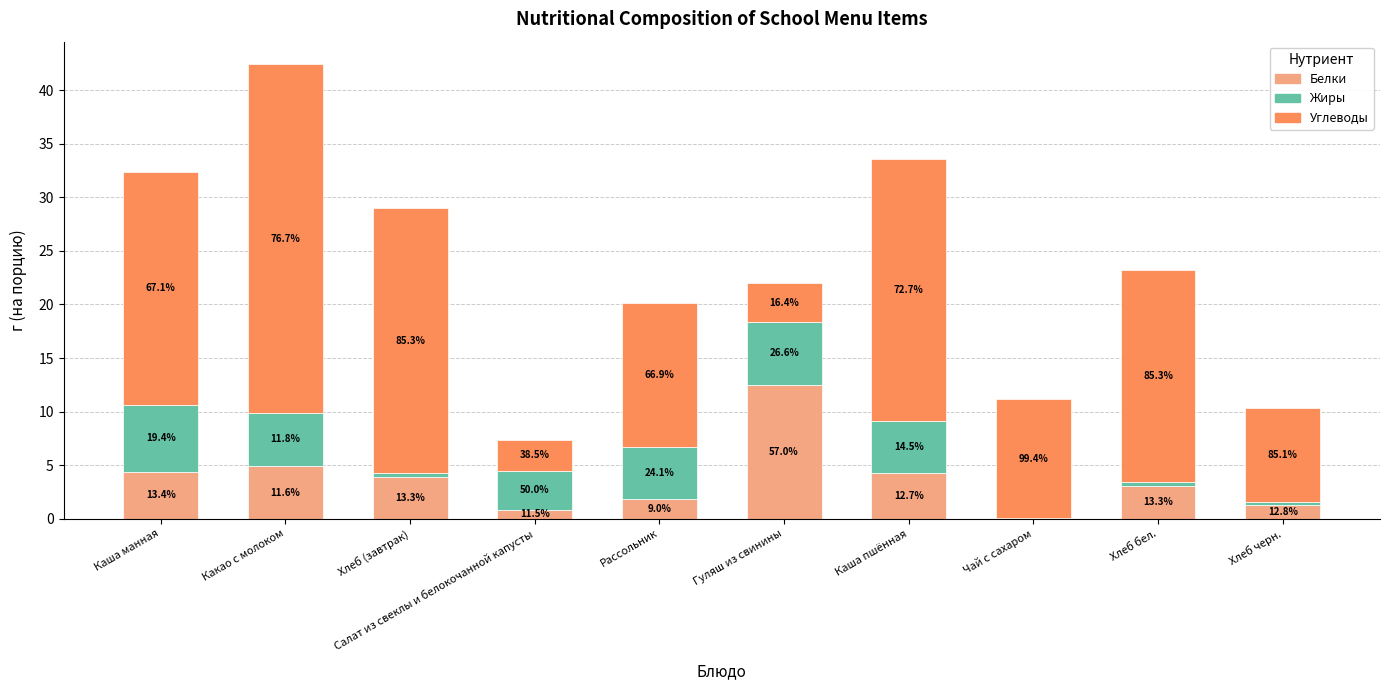

At how many categories does at least one series exceed 10?

8